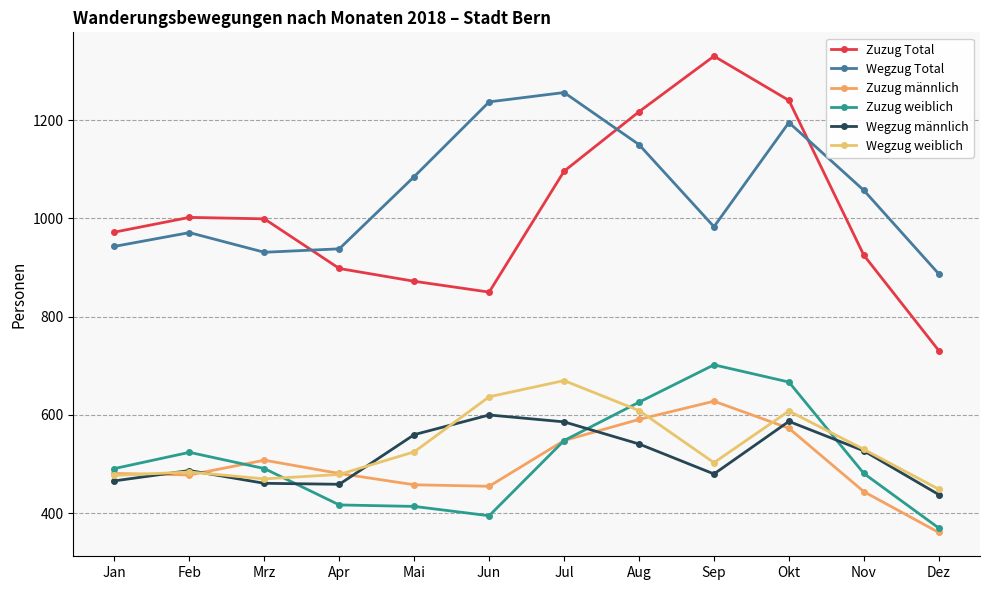

What is the value of the Wegzug Total point at the 6th from the left?

1237